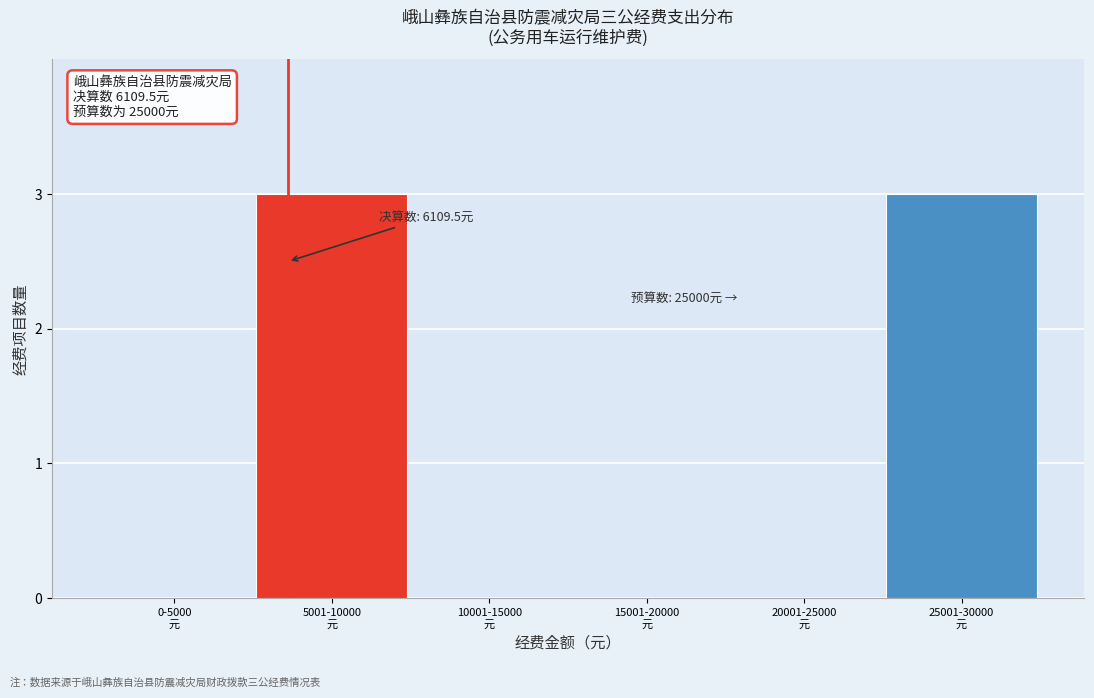

What is the sum of all values?

6